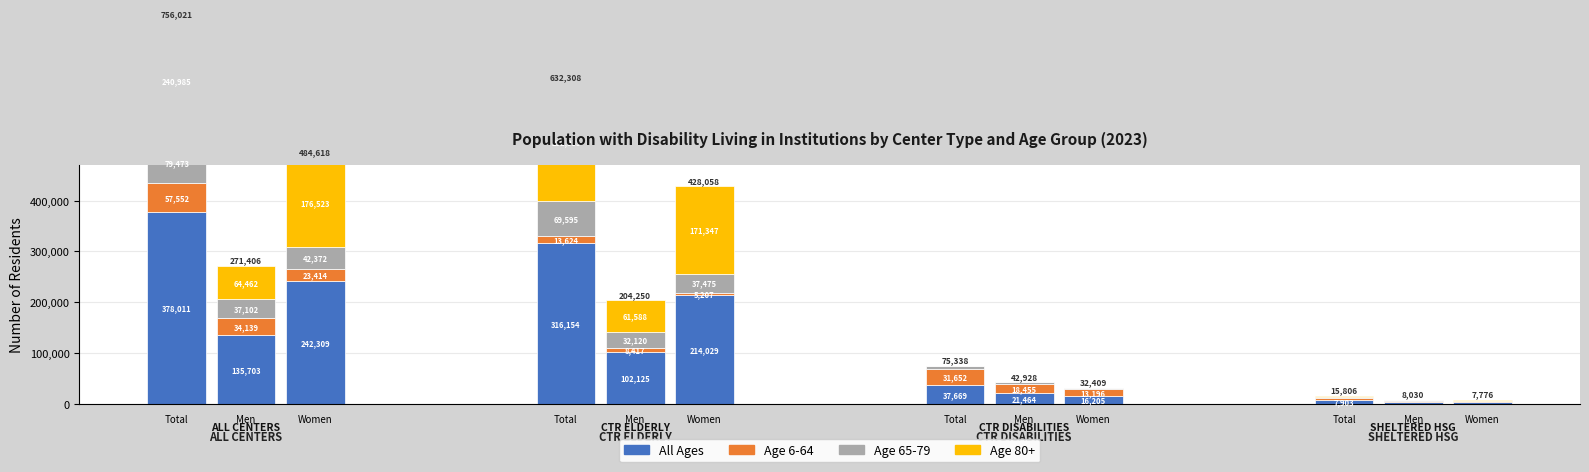

Which label corresponds to the smallest value in the chart?

Men